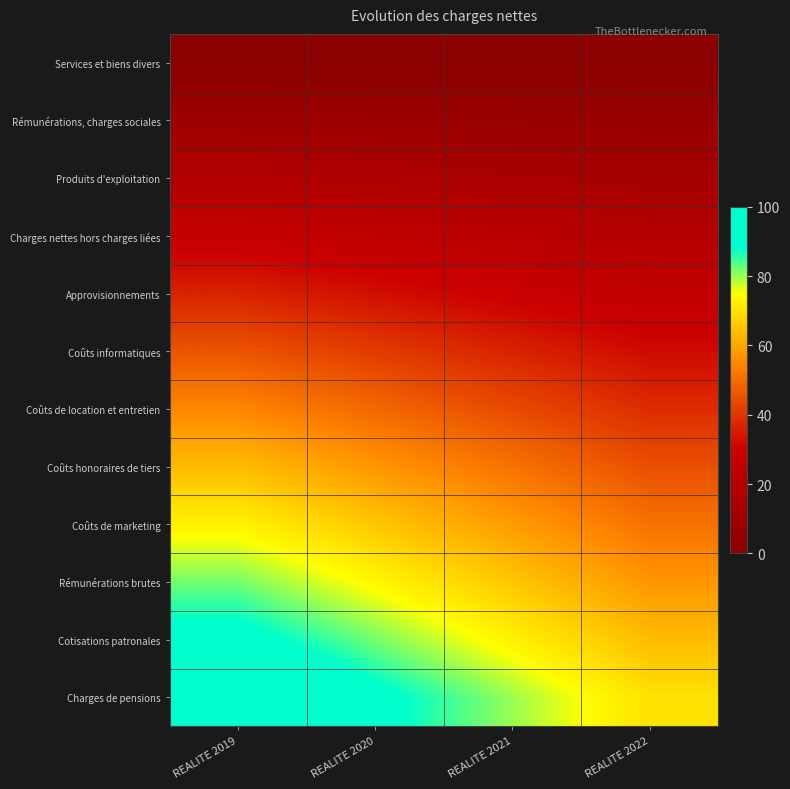

Reading left to right, transcribe all the data shown in this chart.

Services et biens divers: REALITE 2019=0.0	REALITE 2020=0.0	REALITE 2021=0.0	REALITE 2022=0.0
Rémunérations, charges sociales: REALITE 2019=9.1	REALITE 2020=8.2	REALITE 2021=7.3	REALITE 2022=6.4
Produits d'exploitation: REALITE 2019=18.2	REALITE 2020=16.4	REALITE 2021=14.5	REALITE 2022=12.7
Charges nettes hors charges liées: REALITE 2019=27.3	REALITE 2020=24.5	REALITE 2021=21.8	REALITE 2022=19.1
Approvisionnements: REALITE 2019=36.4	REALITE 2020=32.7	REALITE 2021=29.1	REALITE 2022=25.5
Coûts informatiques: REALITE 2019=45.5	REALITE 2020=40.9	REALITE 2021=36.4	REALITE 2022=31.8
Coûts de location et entretien: REALITE 2019=54.5	REALITE 2020=49.1	REALITE 2021=43.6	REALITE 2022=38.2
Coûts honoraires de tiers: REALITE 2019=63.6	REALITE 2020=57.3	REALITE 2021=50.9	REALITE 2022=44.5
Coûts de marketing: REALITE 2019=72.7	REALITE 2020=65.5	REALITE 2021=58.2	REALITE 2022=50.9
Rémunérations brutes: REALITE 2019=81.8	REALITE 2020=73.6	REALITE 2021=65.5	REALITE 2022=57.3
Cotisations patronales: REALITE 2019=90.9	REALITE 2020=81.8	REALITE 2021=72.7	REALITE 2022=63.6
Charges de pensions: REALITE 2019=100.0	REALITE 2020=90.0	REALITE 2021=80.0	REALITE 2022=70.0